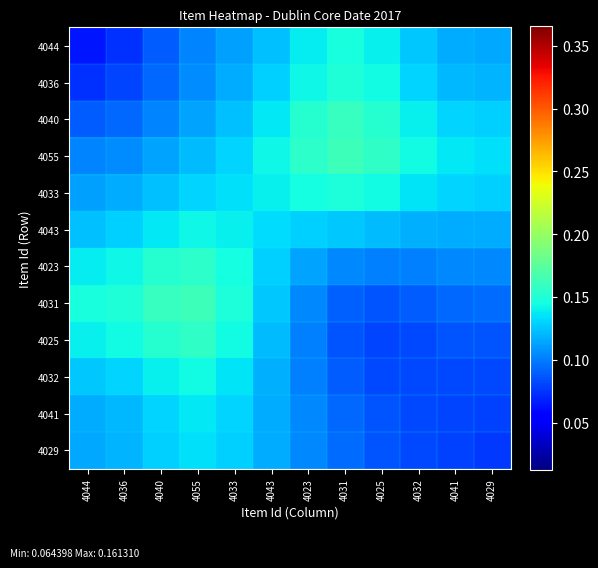

Count the number of data series in this chart.

12